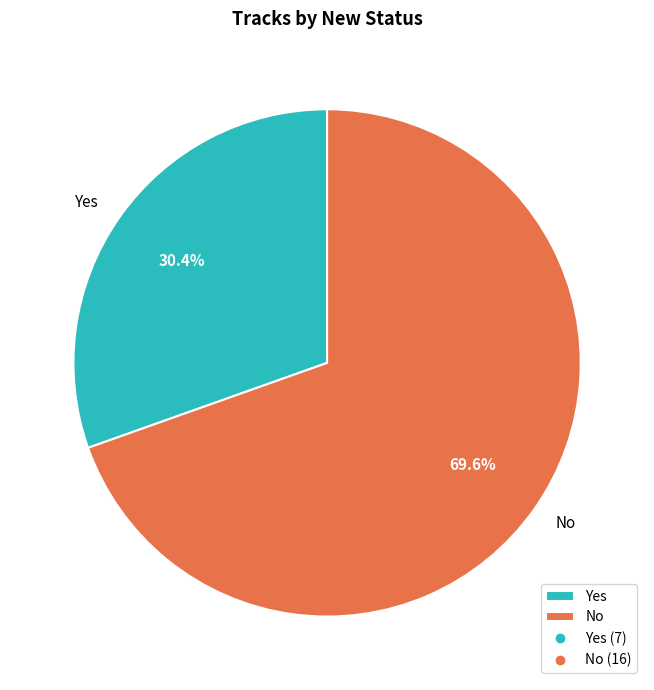

What percentage is NOT represented by No?

30.4%